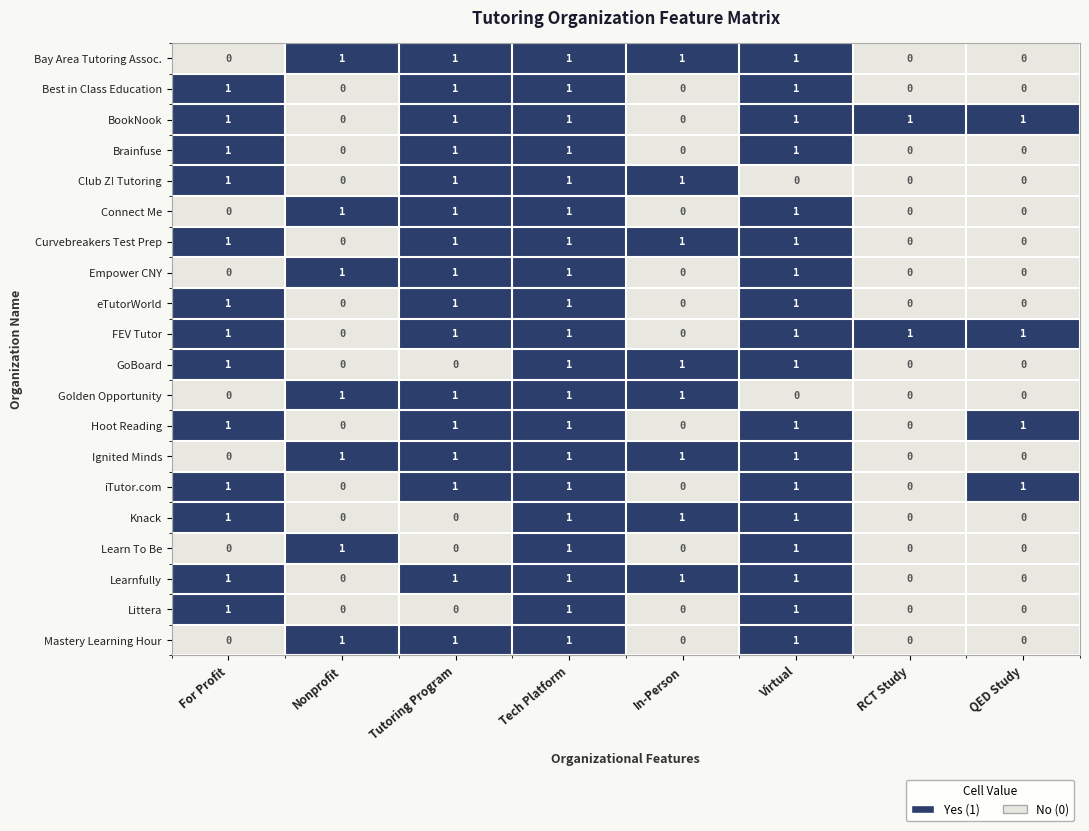

Is the value of eTutorWorld at For Profit greater than the value of Best in Class Education at RCT Study?

Yes